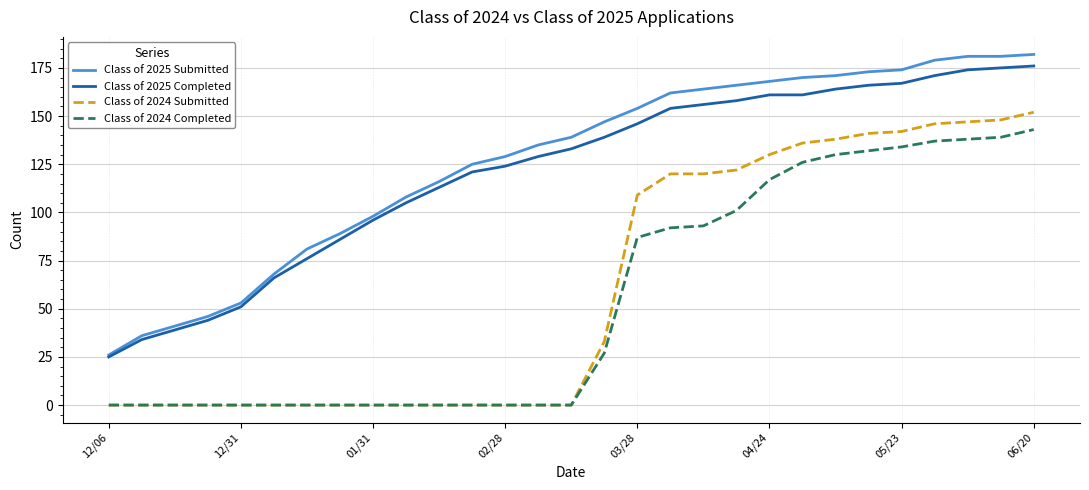

What is the maximum value shown in the chart?

182